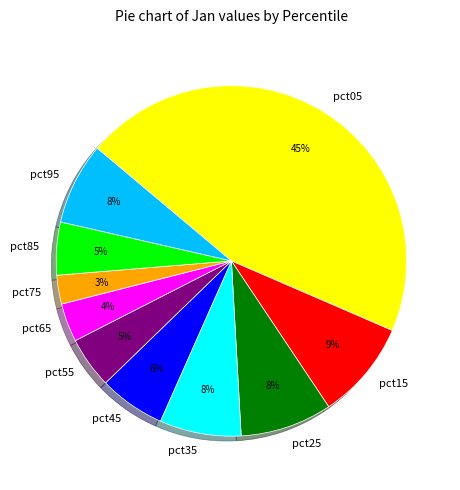

Which category has the smallest portion of the pie?

pct75